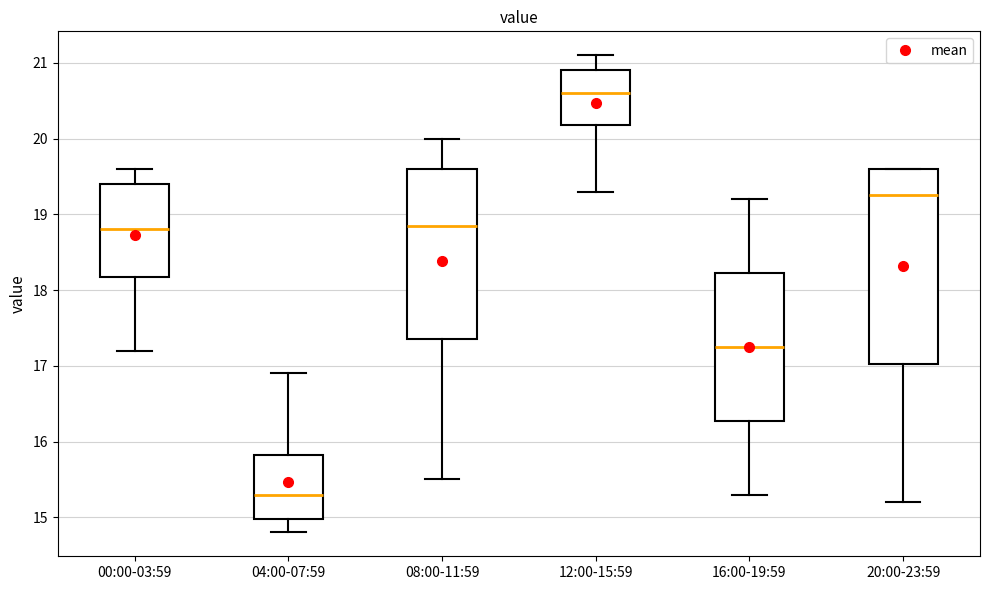

Where does the lower whisker of the box for 20:00-23:59 end on the y-axis? The values are not printed on the chart, so give them approximately, as read against the axis.

15.2